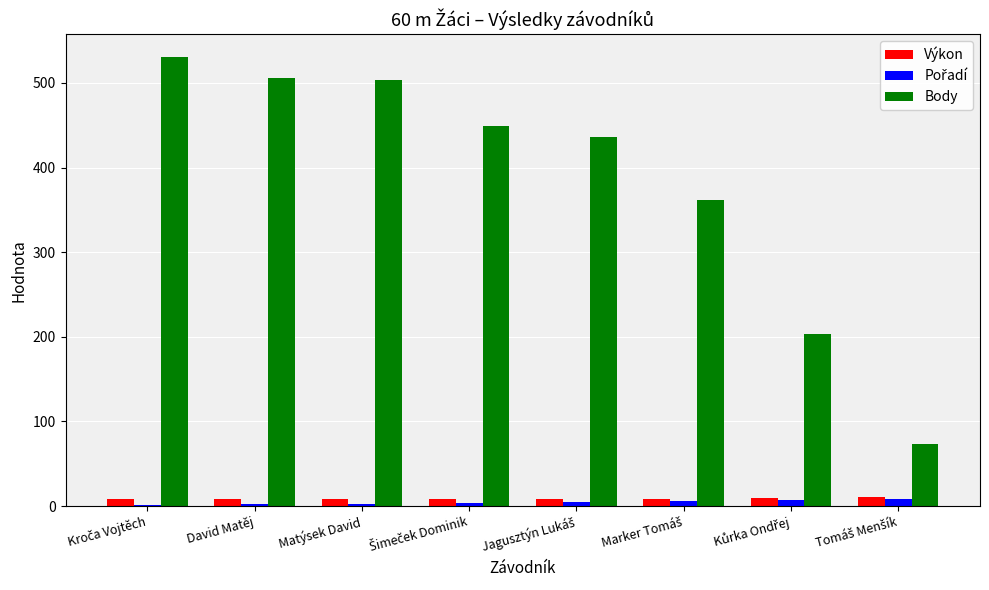

Which series has the largest total across all categories?

Body